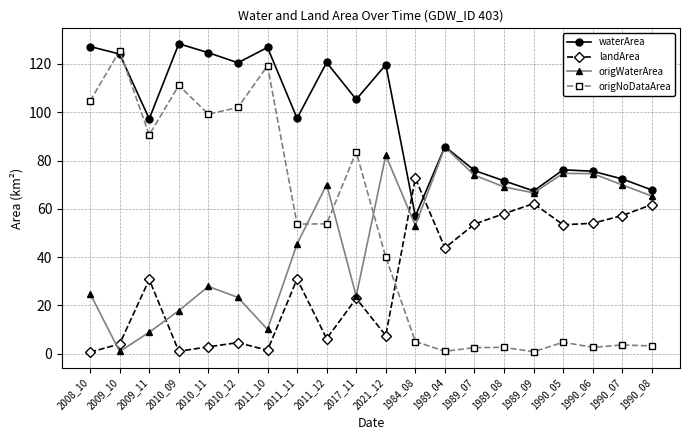

Is the value of origWaterArea at 2011_10 greater than the value of landArea at 2021_12?

Yes